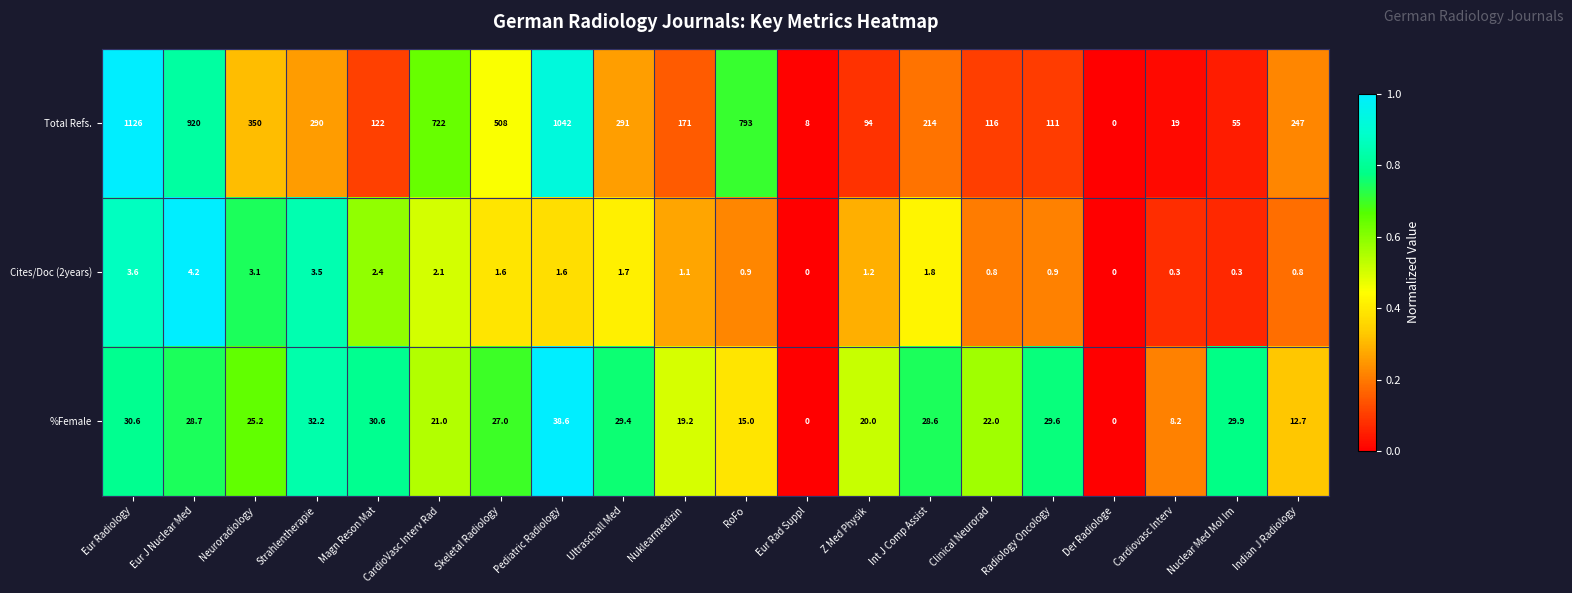

How many positive values does the %Female series have?

18